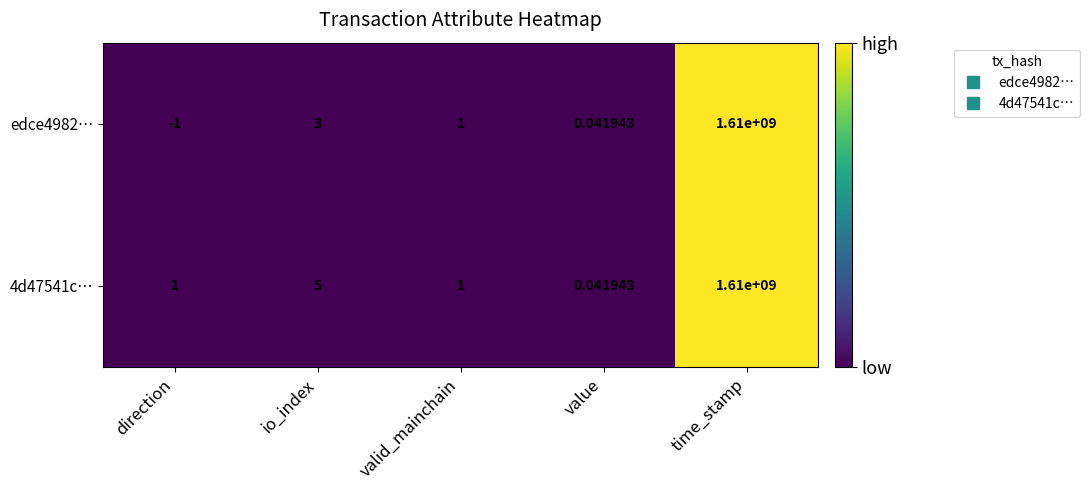

Where is 4d47541c… nearest to the value 805000000?

io_index